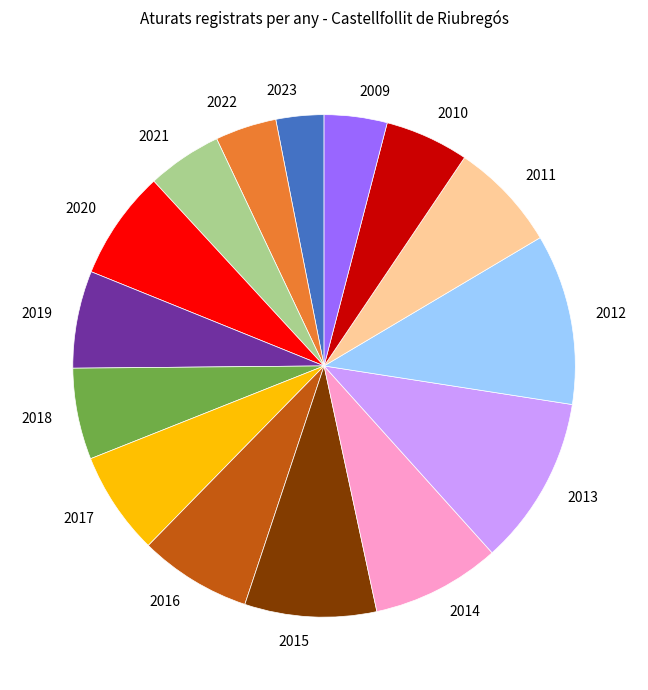

True or false: 2020 accounts for 7% of the total.

True